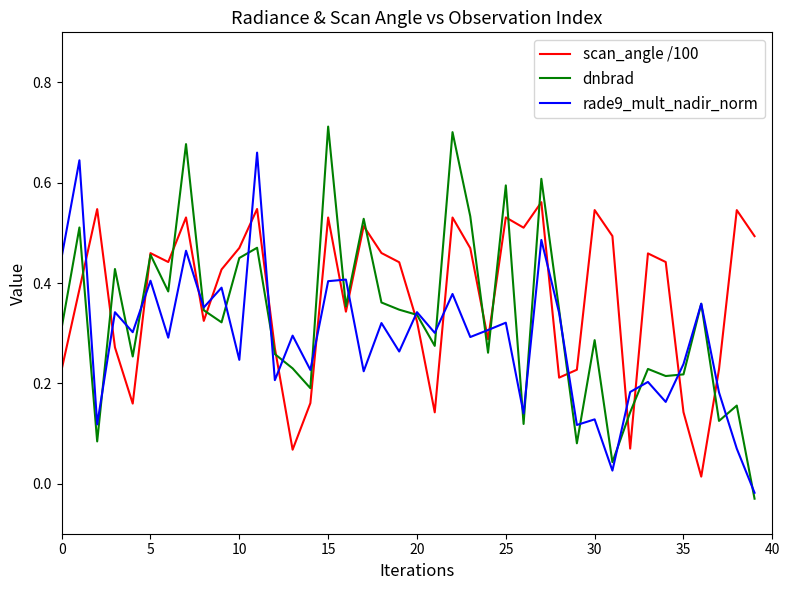

List the series in order of their peak value, highest first.

dnbrad, rade9_mult_nadir_norm, scan_angle /100